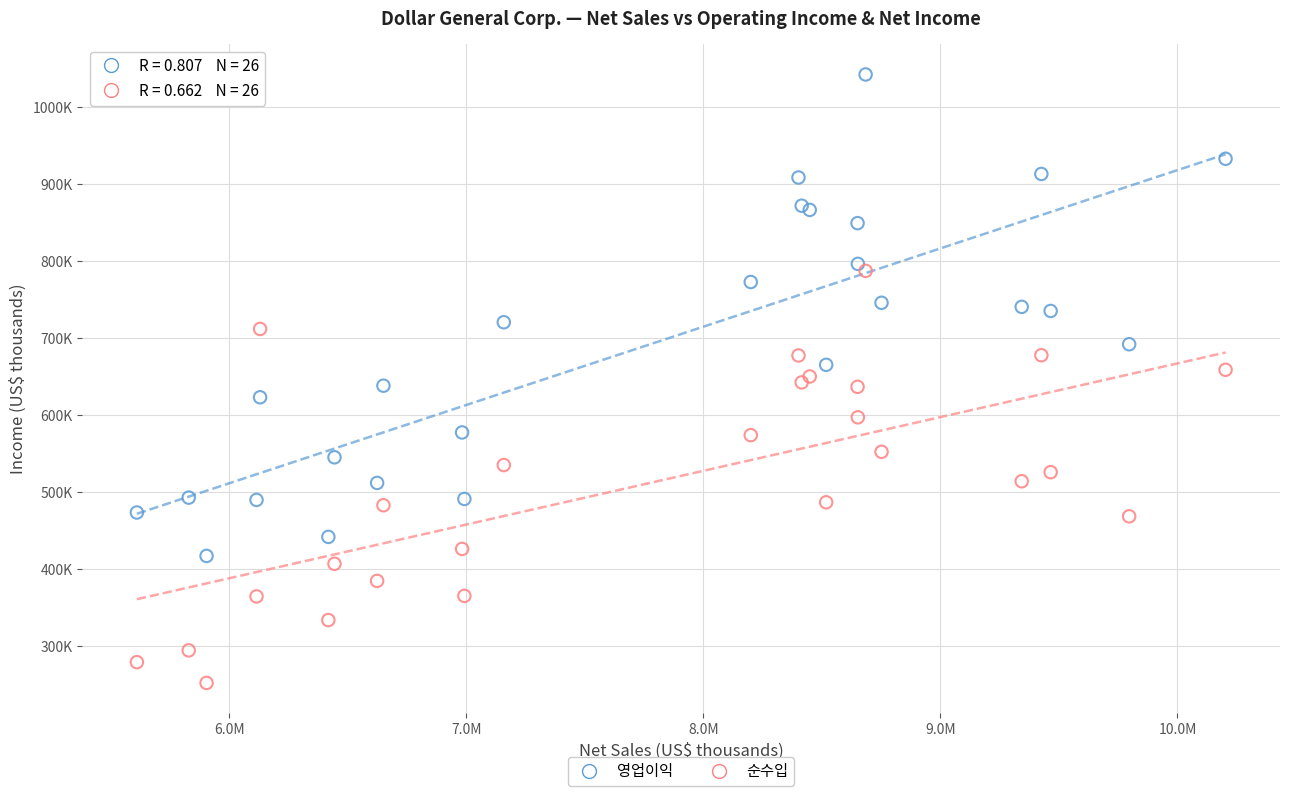

Which series has the largest Y range (max minus min)?

영업이익